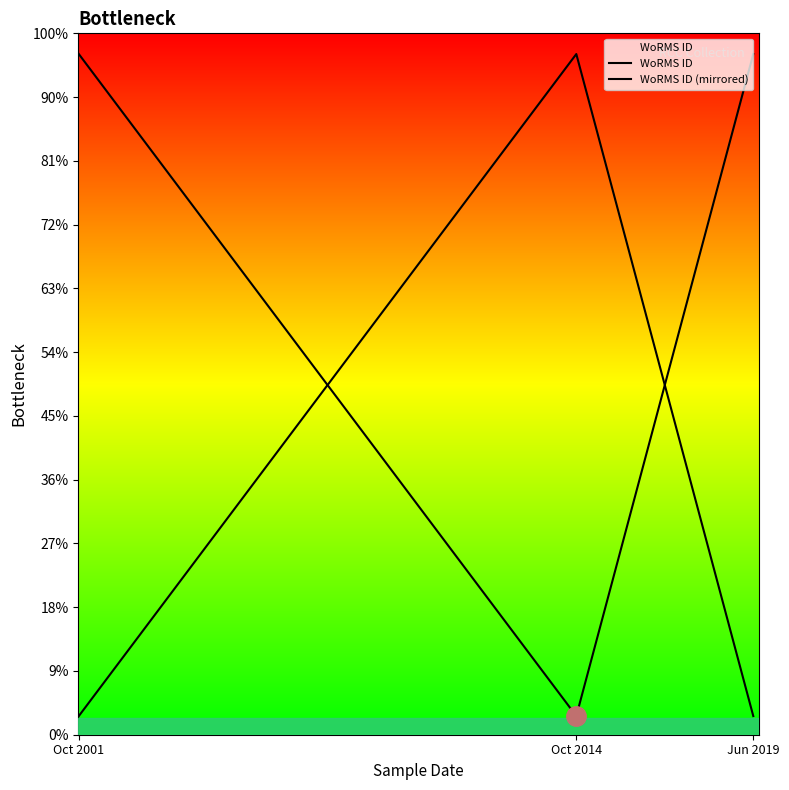

What is the label of the 1st point from the right?

Jun 2019